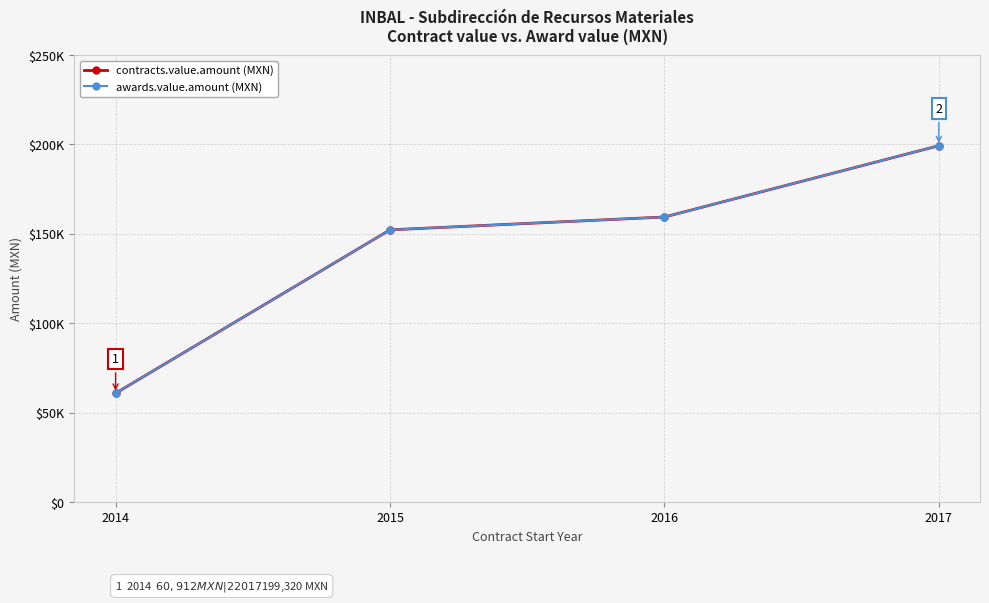

Which series has the widest spread of values?

contracts.value.amount (MXN)